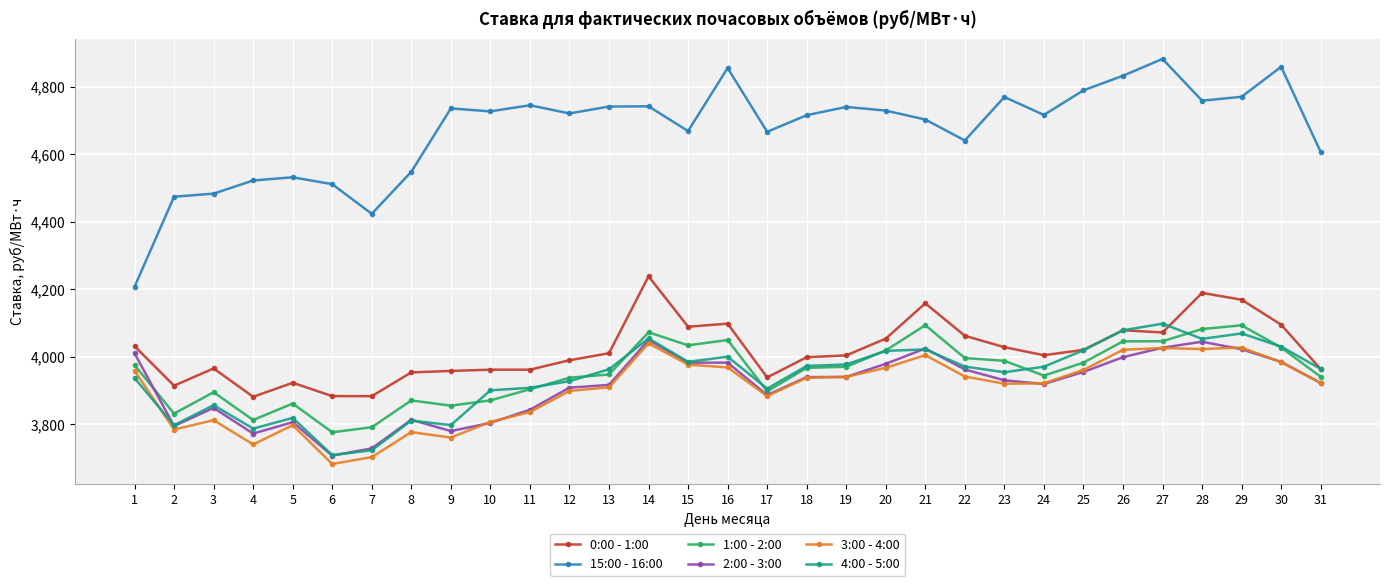

True or false: 15:00 - 16:00 and 1:00 - 2:00 cross at least once.

False